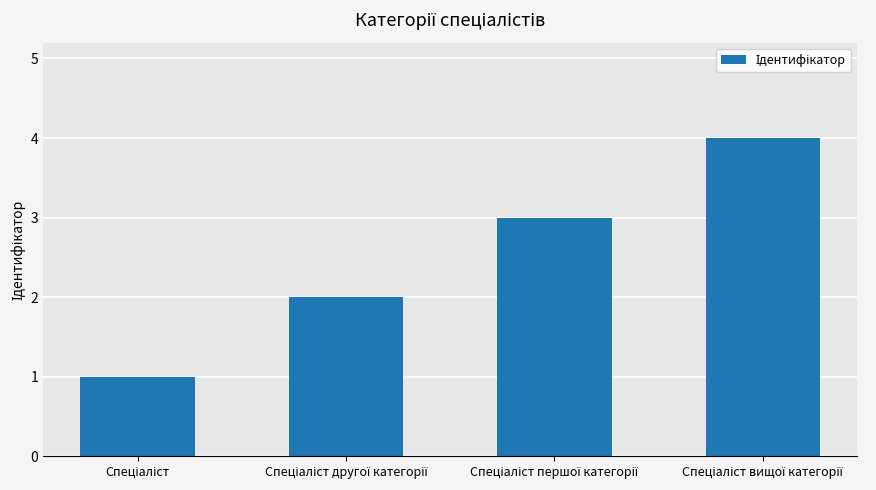

How many bars are there in total?

4